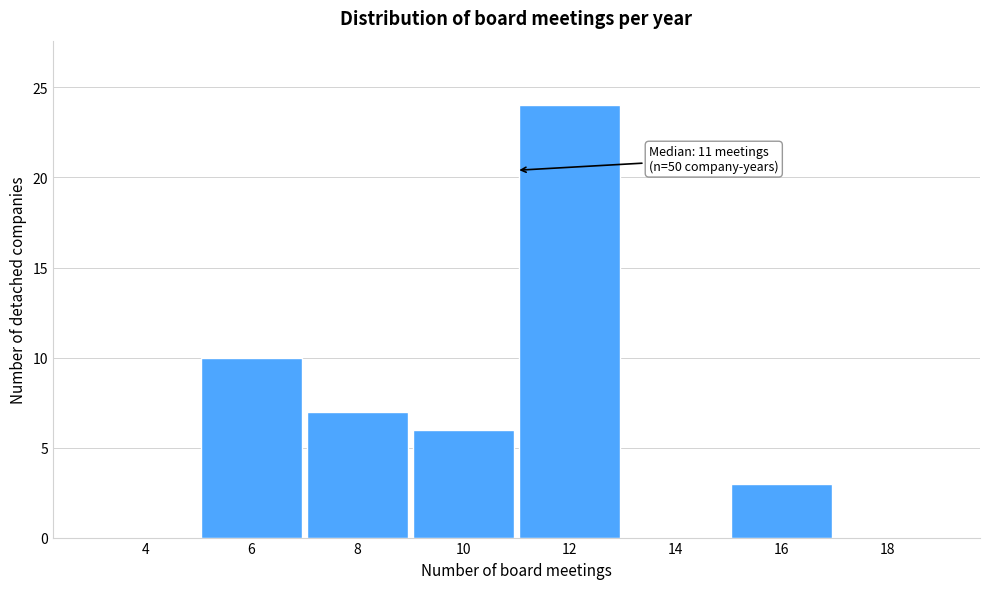

Which range on the x-axis has the tallest bar?

11 to 13